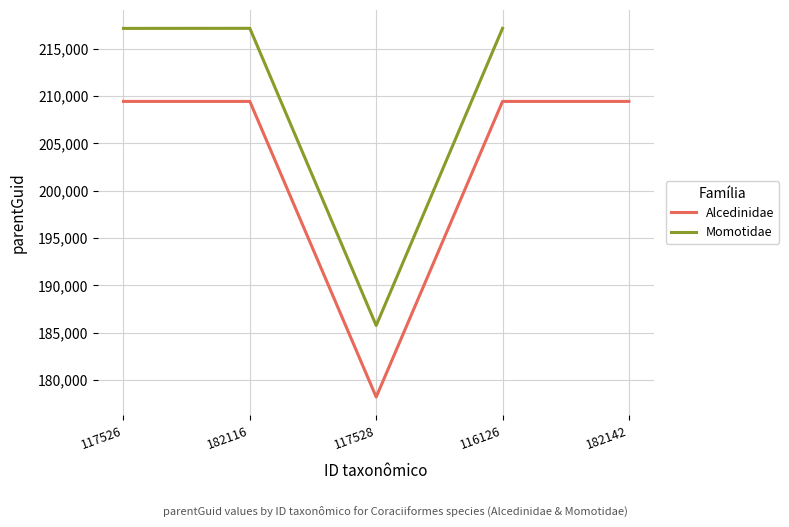

The Alcedinidae series shows 209445 at 182142. True or false?

True